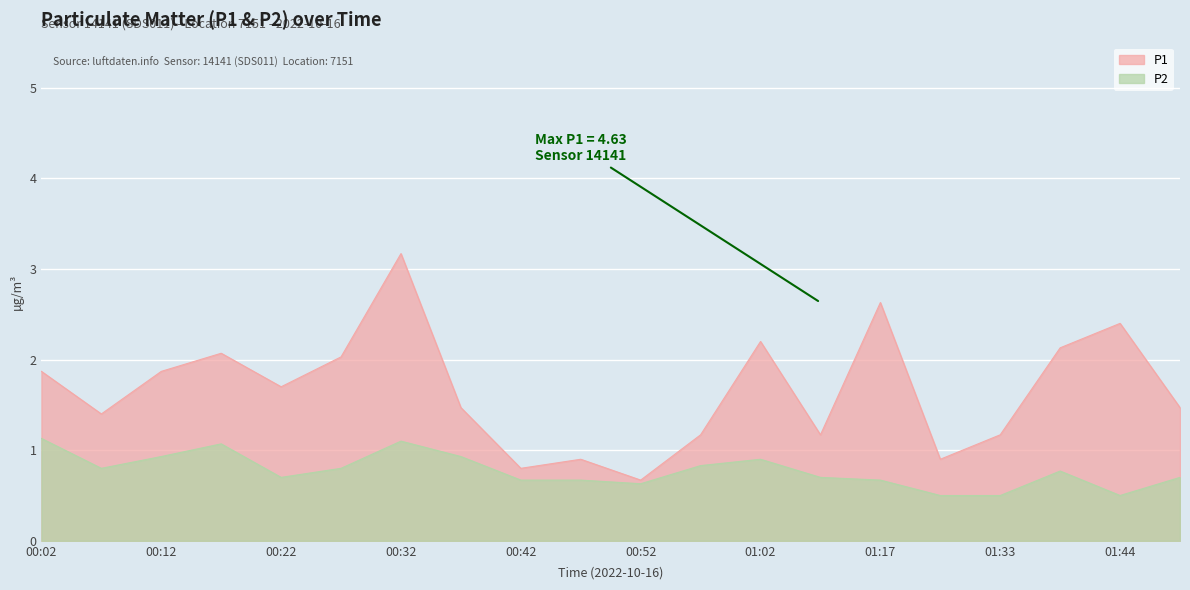

The value of P2 at 00:42 is 0.7. True or false?

True